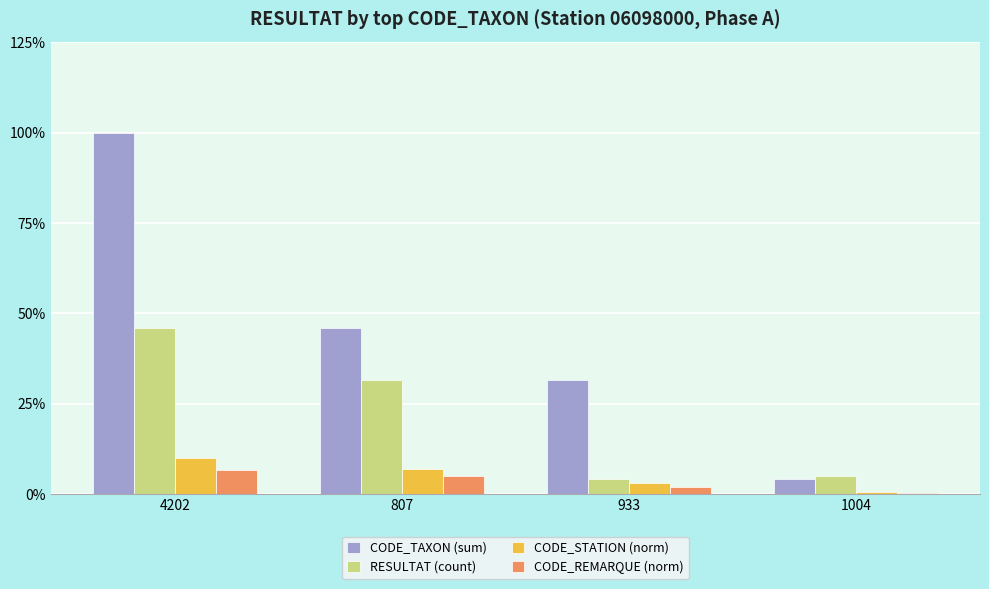

What is the sum of the CODE_TAXON (sum) values at 4202 and 807?

145.9